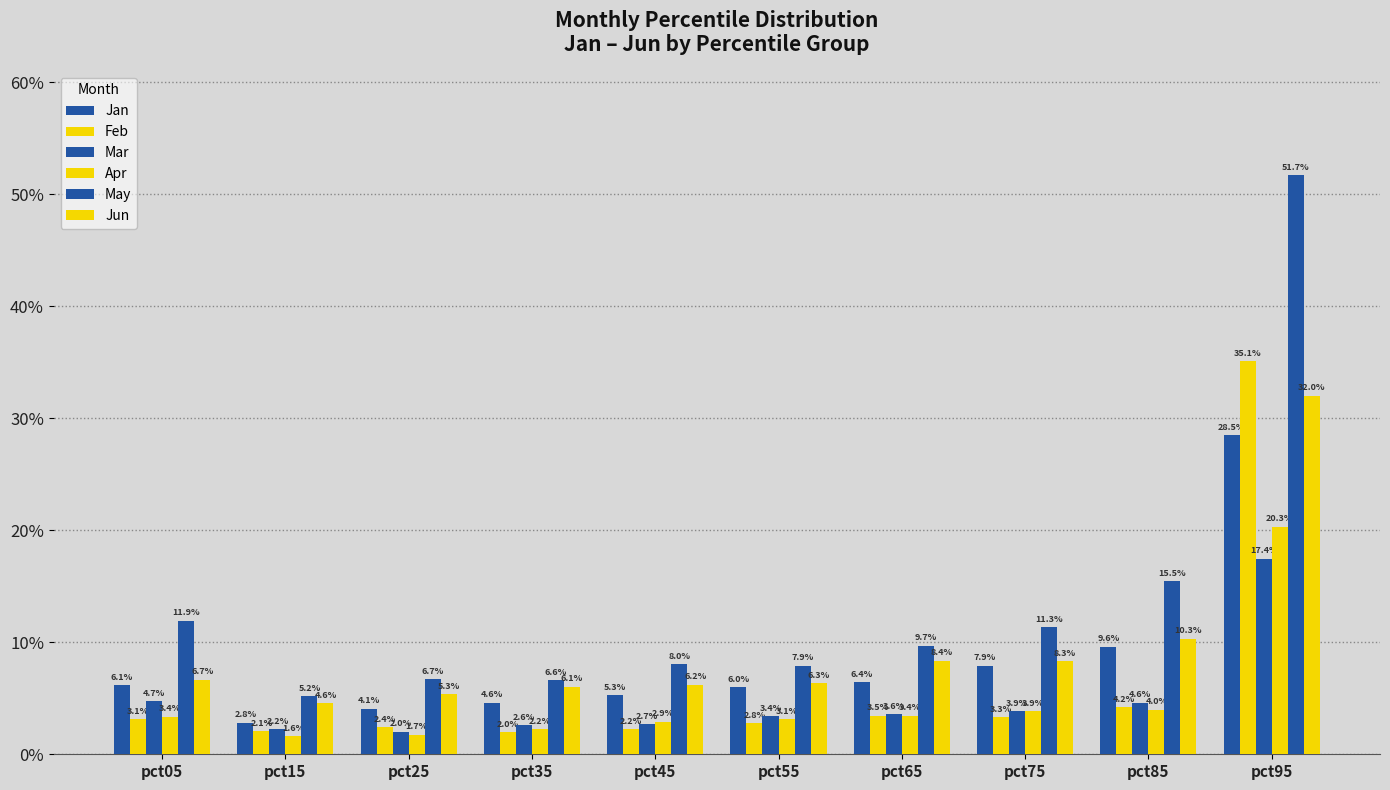

Where is Apr nearest to the value 0?

pct15